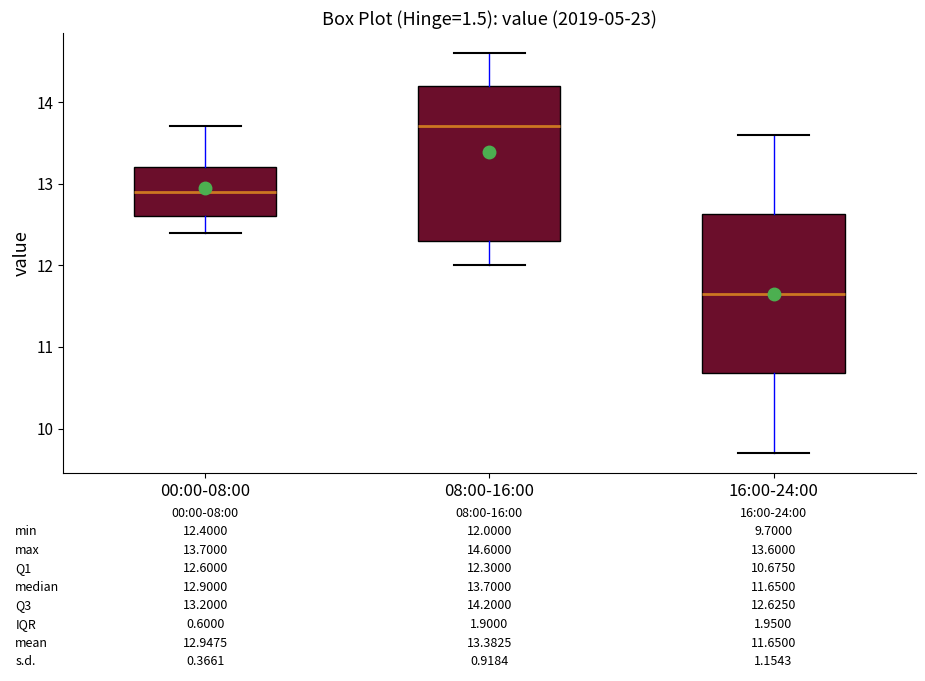

Which box's median line is the highest?

08:00-16:00